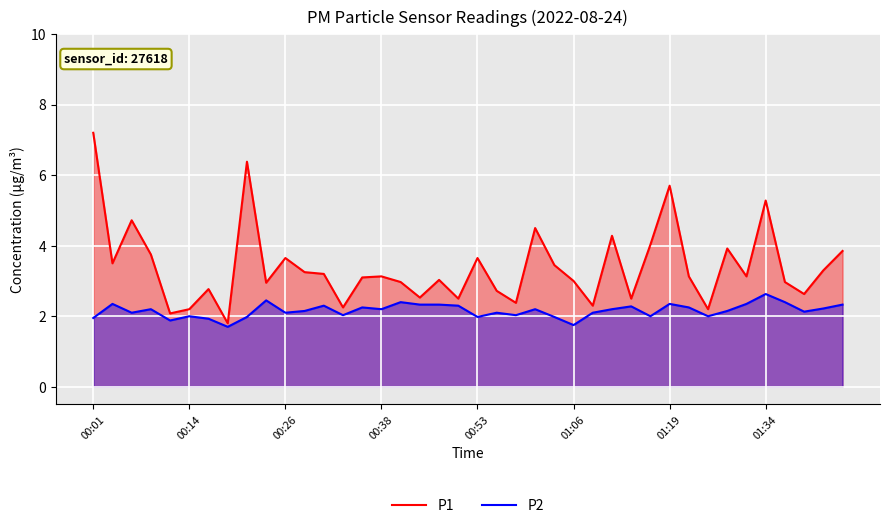

What is the difference between the highest and lowest values at 28?

0.2